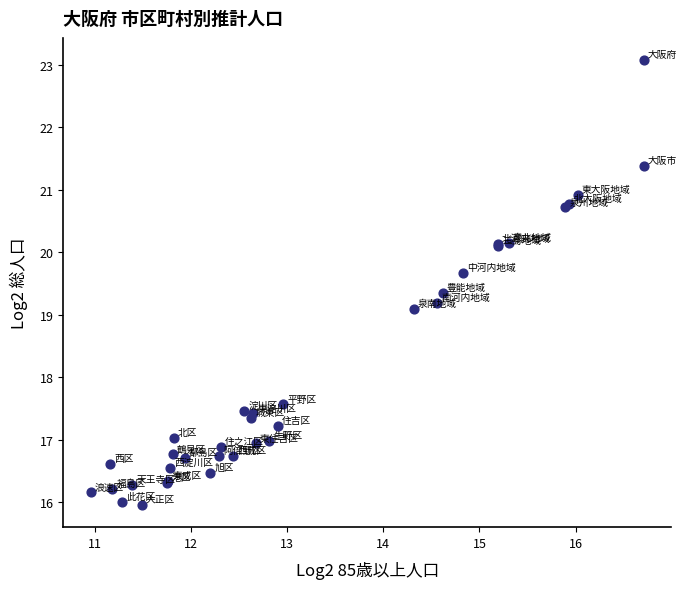

What Y value in the scatter plot is closest to 19?

19.1